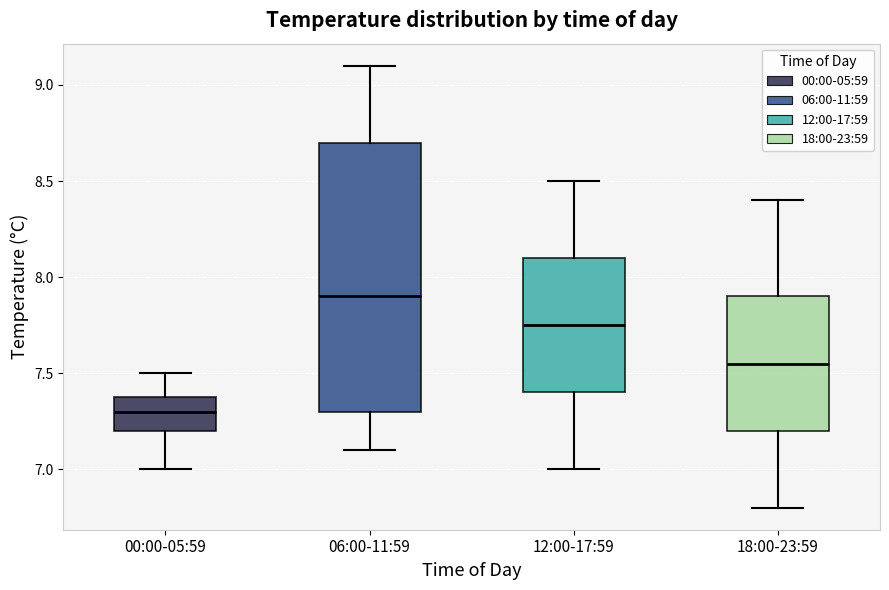

Comparing the boxes themselves (not the whiskers), which one is the tallest?

06:00-11:59